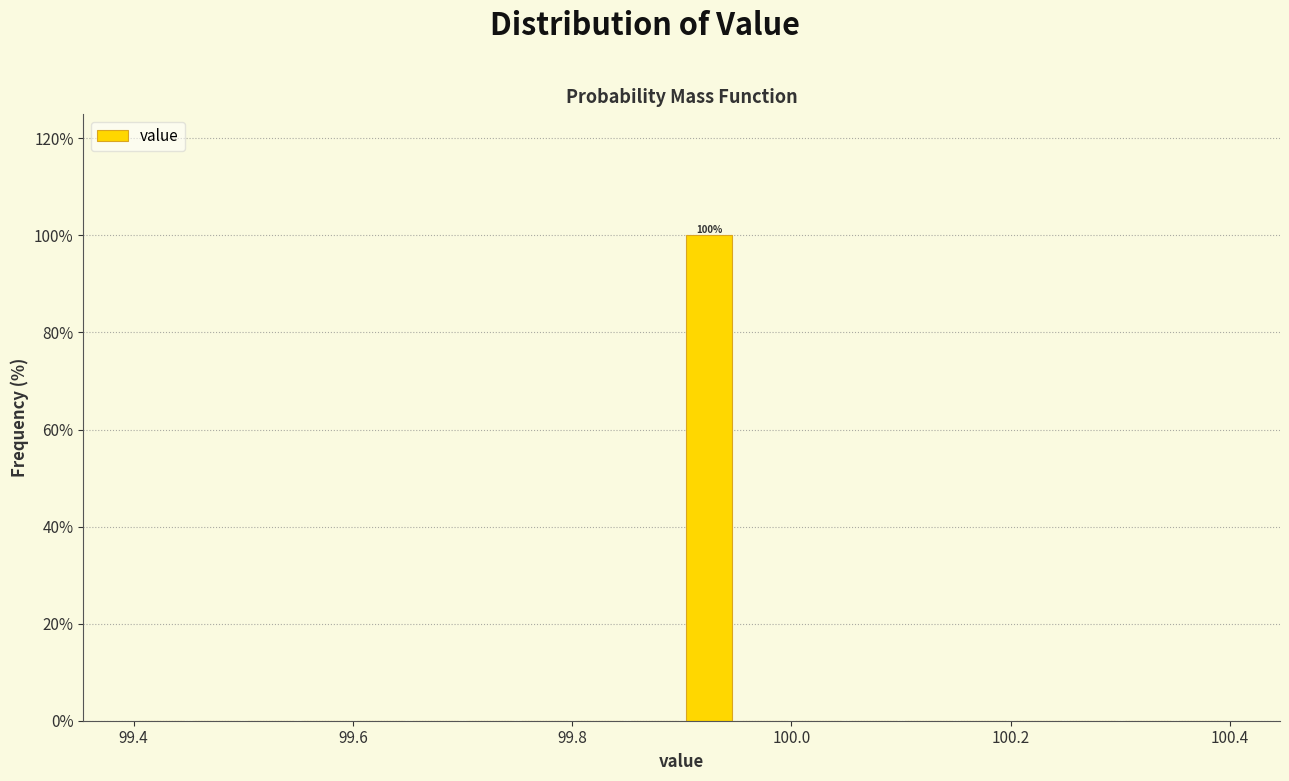

Around what value on the x-axis is the tallest bar? Give the approximate position of its centre, as read against the axis.

99.92